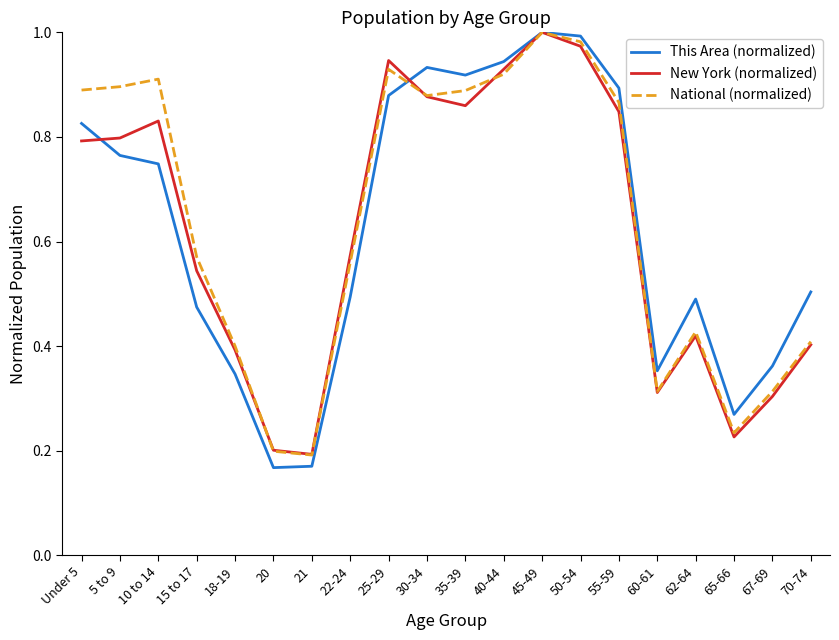

How many distinct data groups are displayed?

3